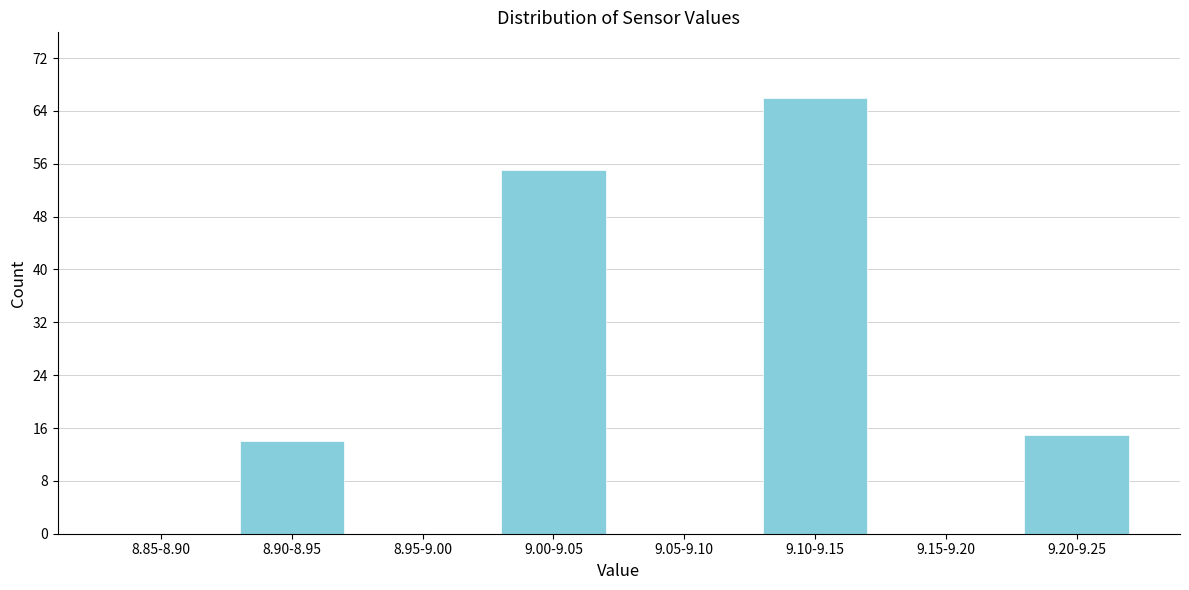

Reading left to right, list all the values displayed in this chart.

8.85-8.90=0	8.90-8.95=14	8.95-9.00=0	9.00-9.05=55	9.05-9.10=0	9.10-9.15=66	9.15-9.20=0	9.20-9.25=15